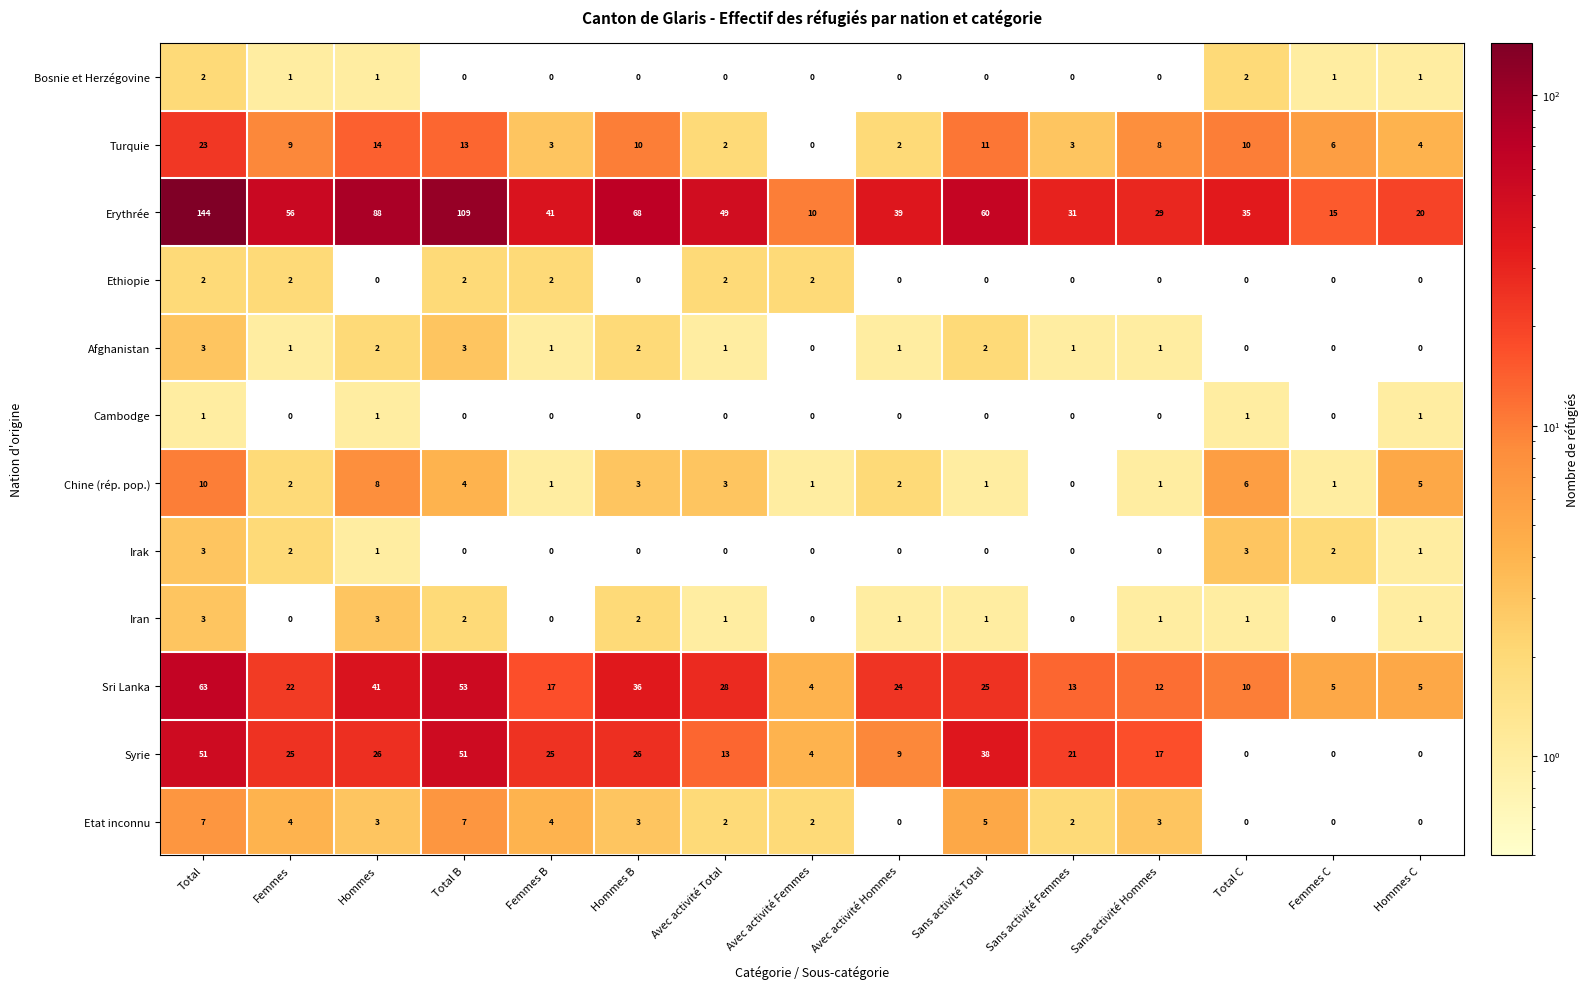

At which label does Chine (rép. pop.) first exceed 2?

Total